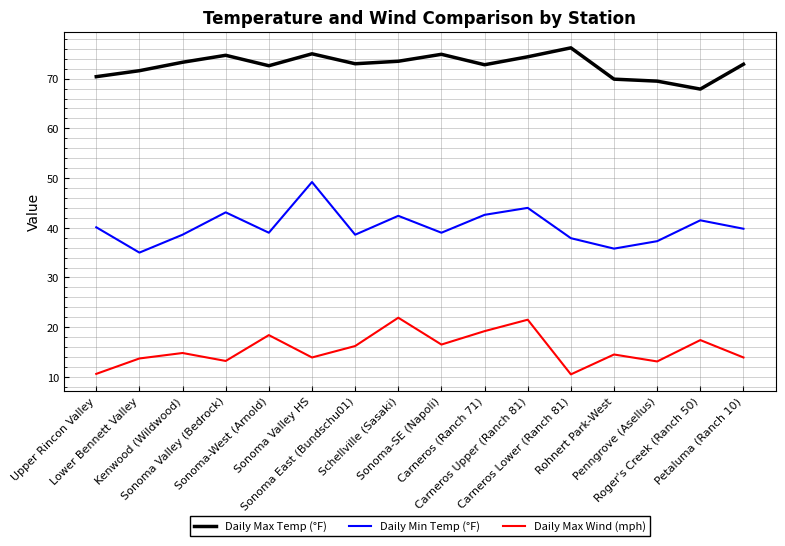

True or false: Daily Min Temp (°F) and Daily Max Wind (mph) intersect in this chart.

False